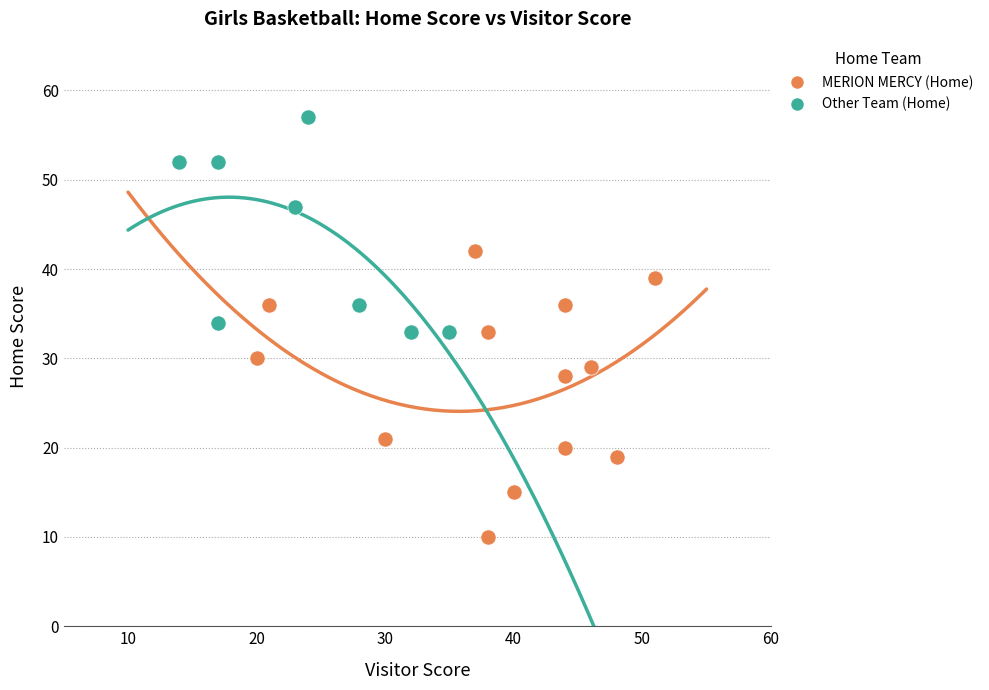

Which series contains the lowest Y value?

MERION MERCY (Home)